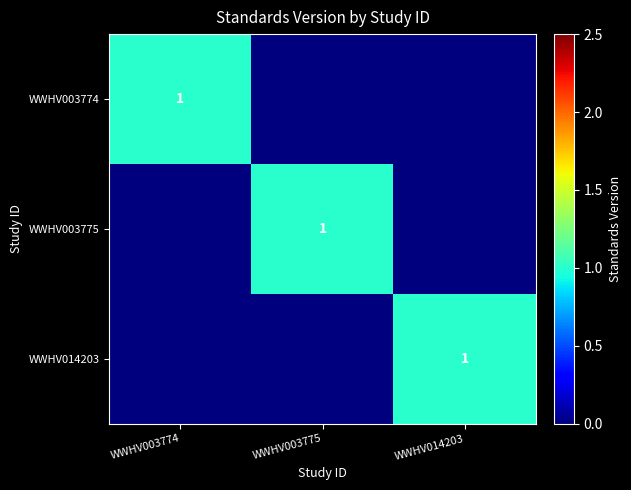

True or false: WWHV003775 has a value of 1 at WWHV003775.

True